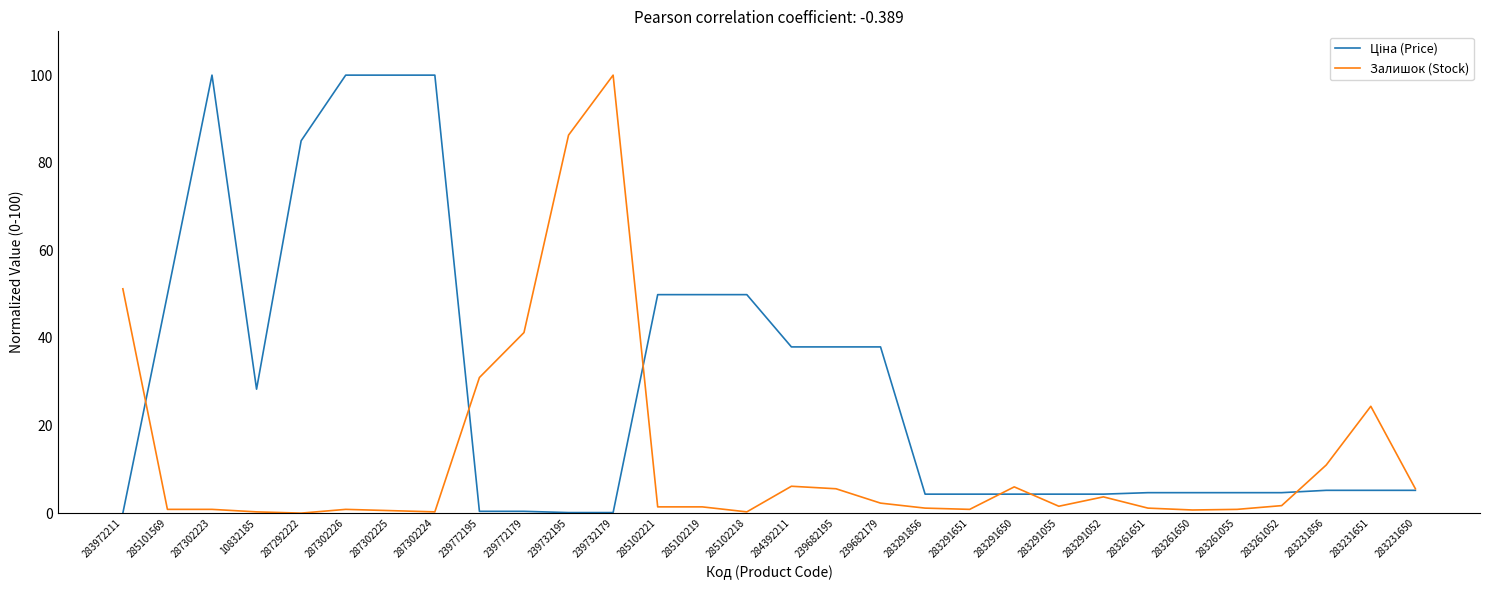

The Залишок (Stock) series shows 3.7 at 283291052. True or false?

True